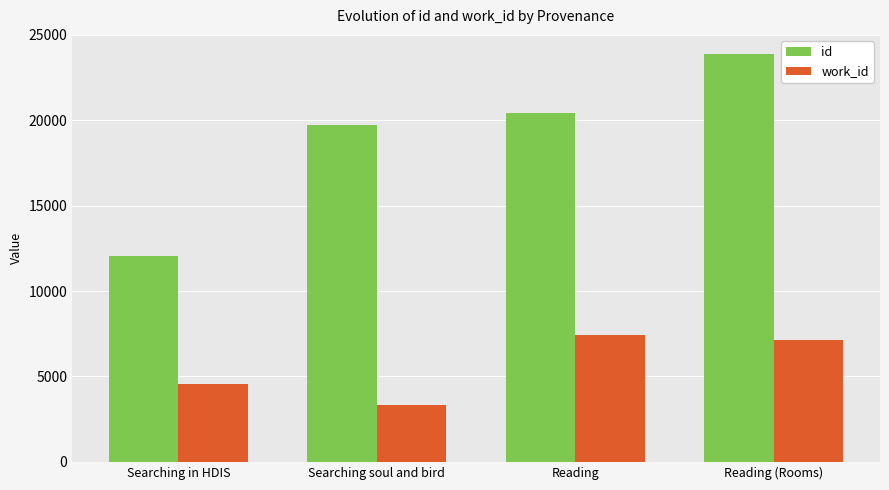

How many series are shown in this chart?

2